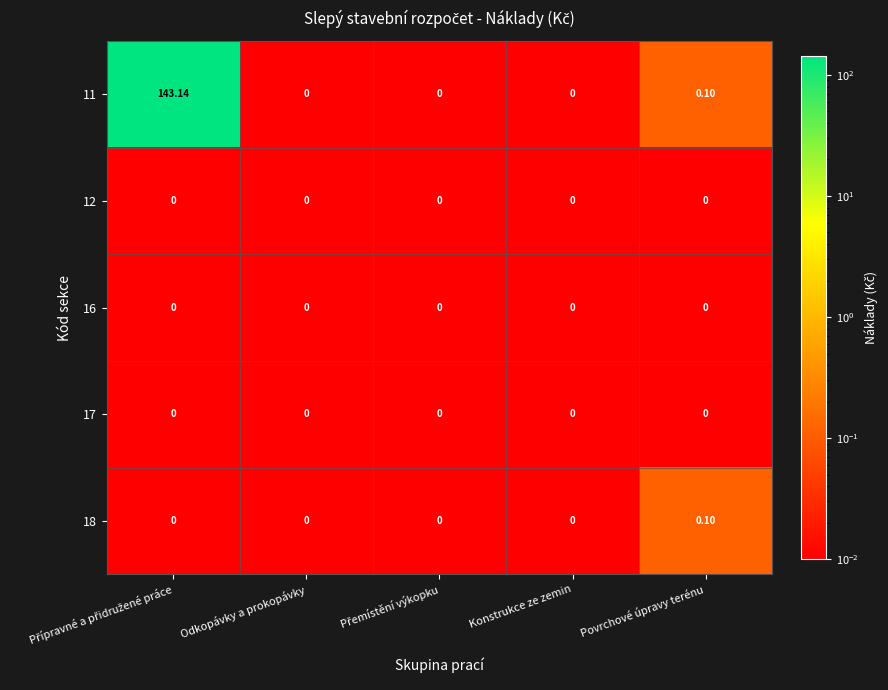

Which series has the largest range (max minus min)?

11